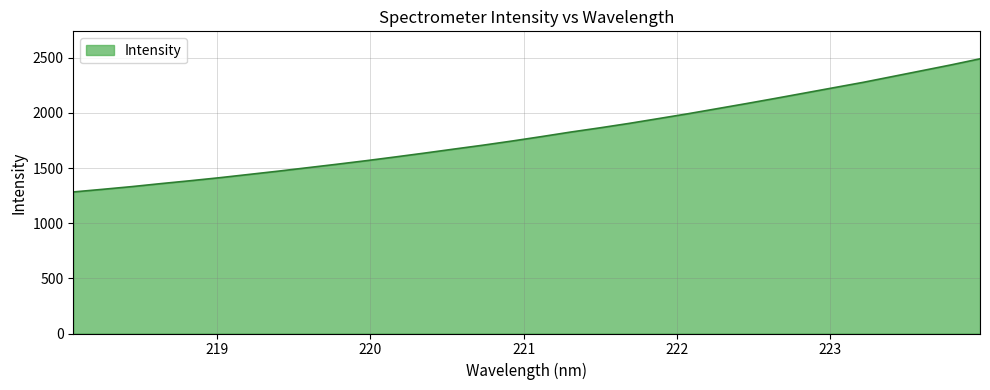

What is the greatest value displayed?

2491.1